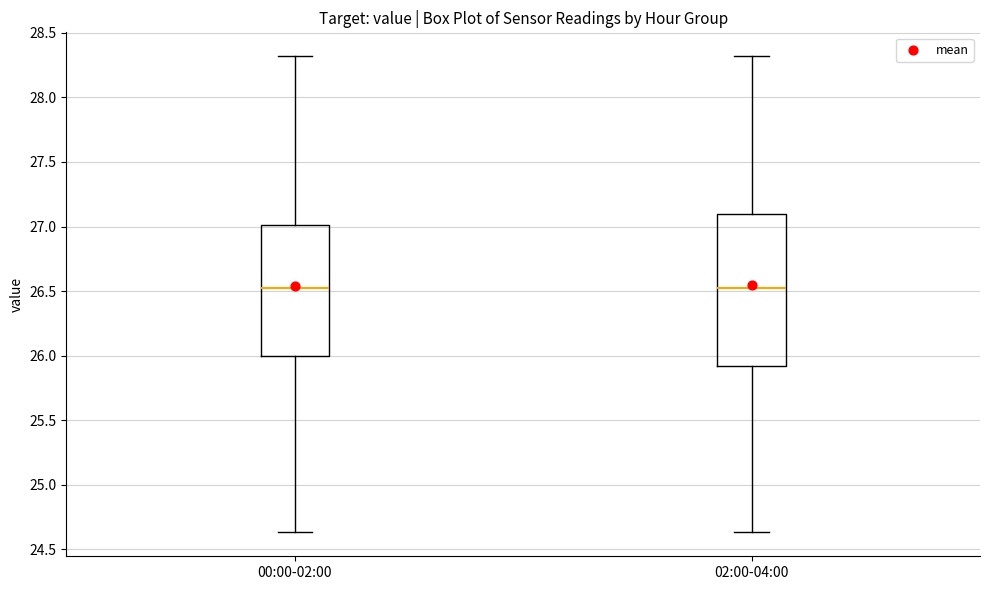

Where does the lower whisker of the box for 00:00-02:00 end on the y-axis? The values are not printed on the chart, so give them approximately, as read against the axis.

24.65